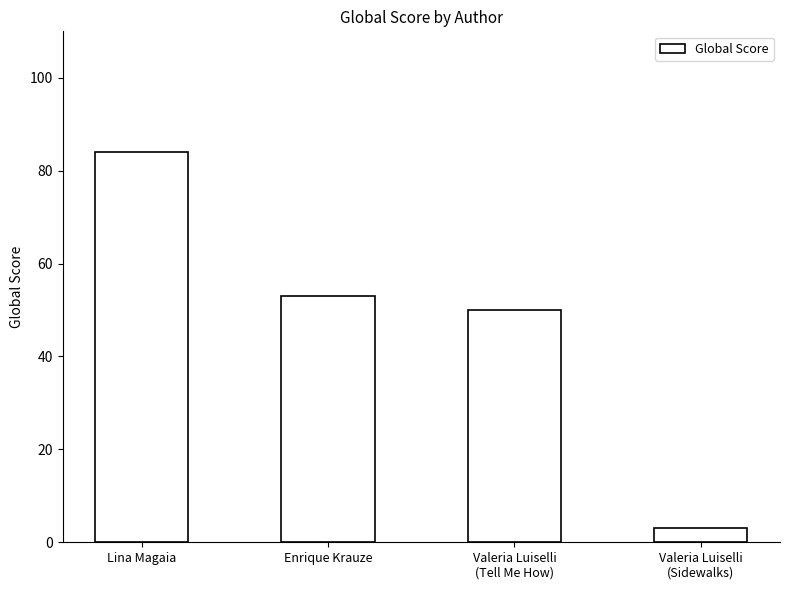

Approximately how many times larger is the value at Valeria Luiselli
(Tell Me How) compared to Valeria Luiselli
(Sidewalks)?

16.7